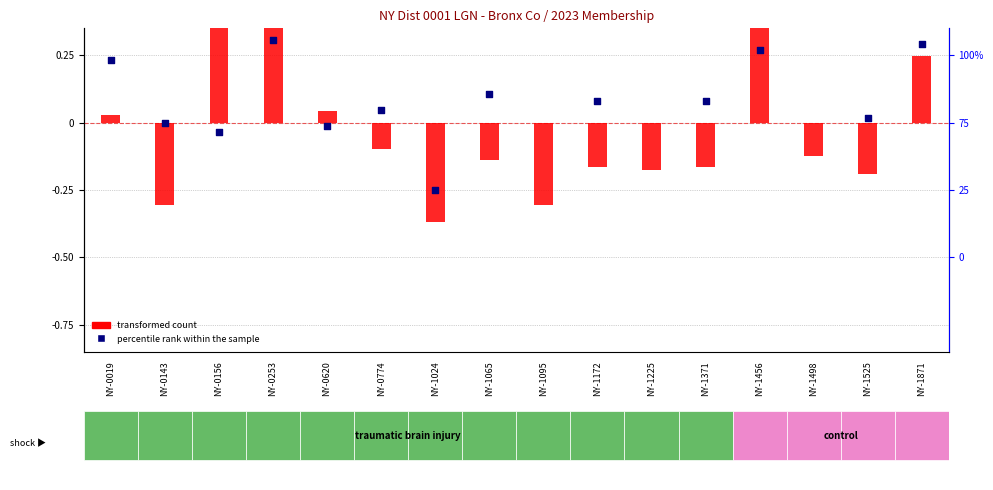

Is the value of percentile rank within the sample at NY-0774 greater than the value of transformed count at NY-1525?

Yes